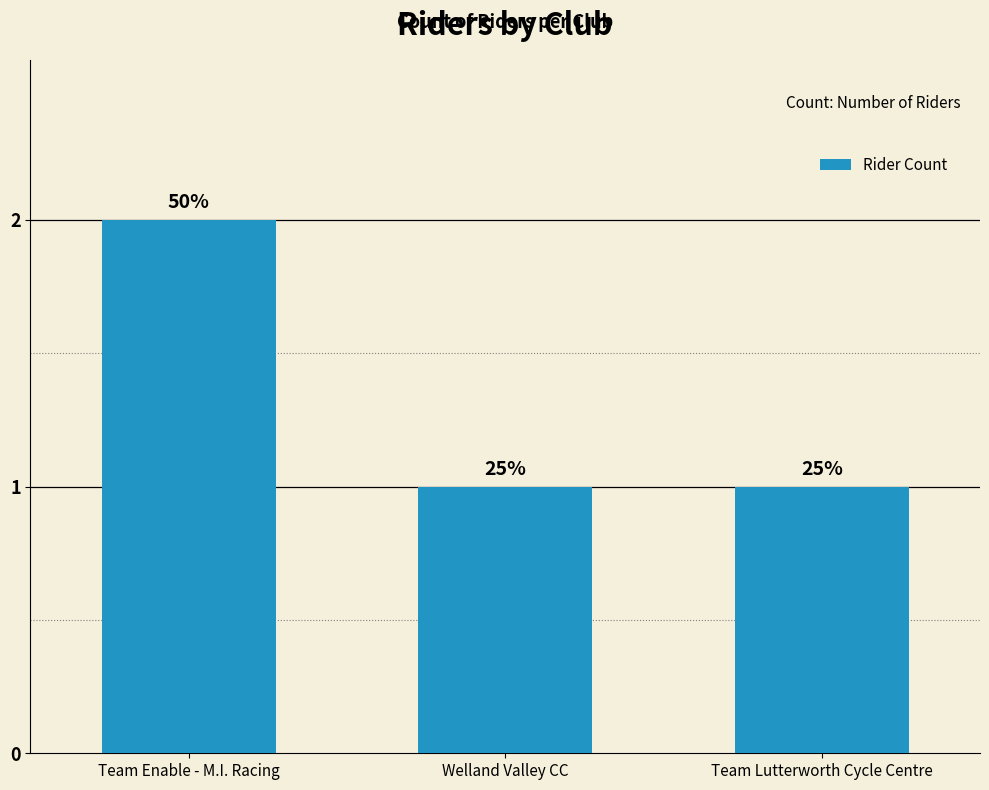

How many bars are there in total?

3